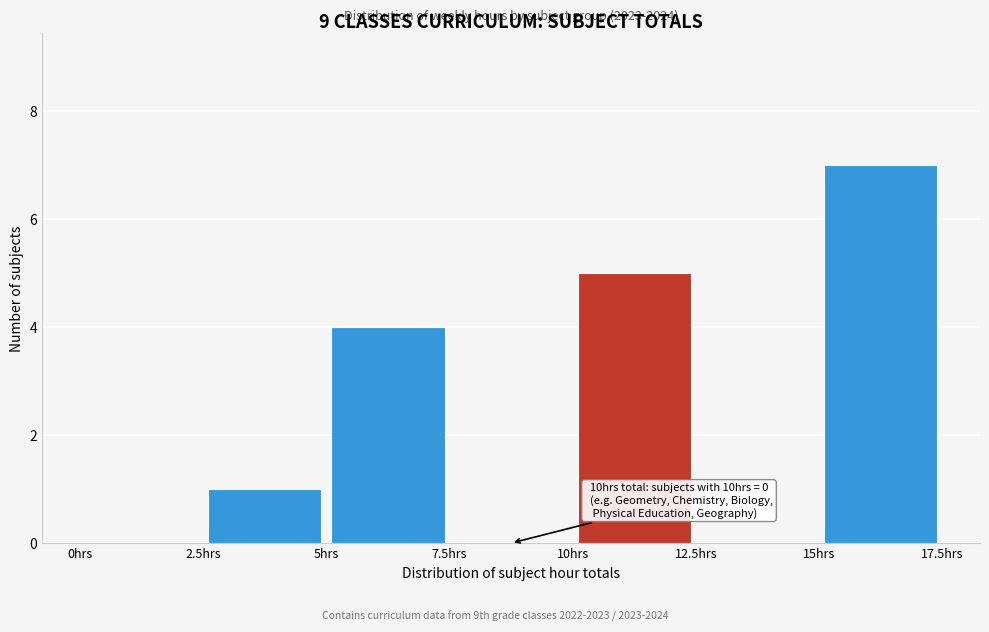

Over which range of the x-axis is the bar tallest?

15.0 to 17.5